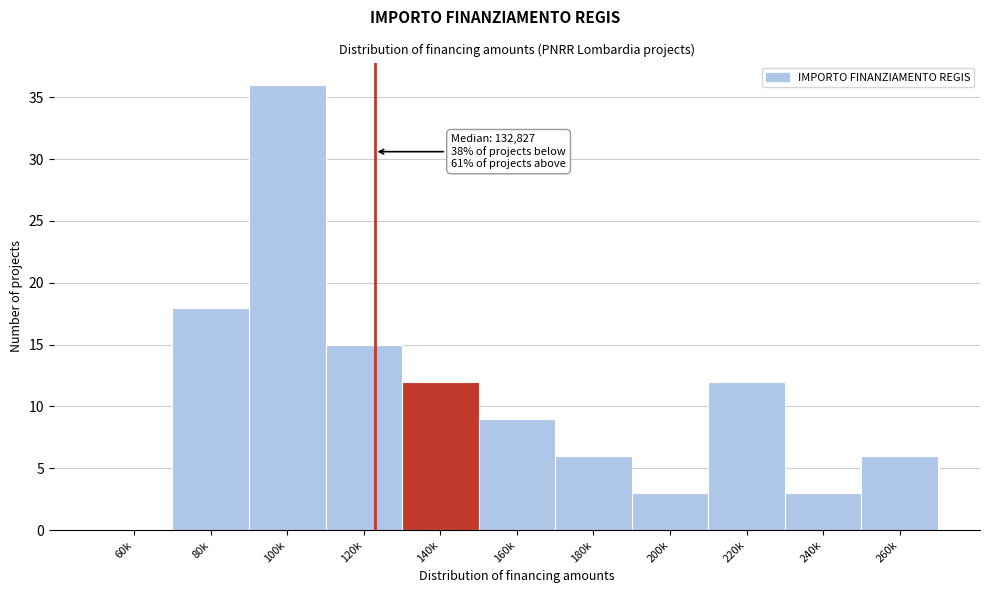

Reading right to left, extract all data points from this chart.

260k=6	240k=3	220k=12	200k=3	180k=6	160k=9	140k=12	120k=15	100k=36	80k=18	60k=0